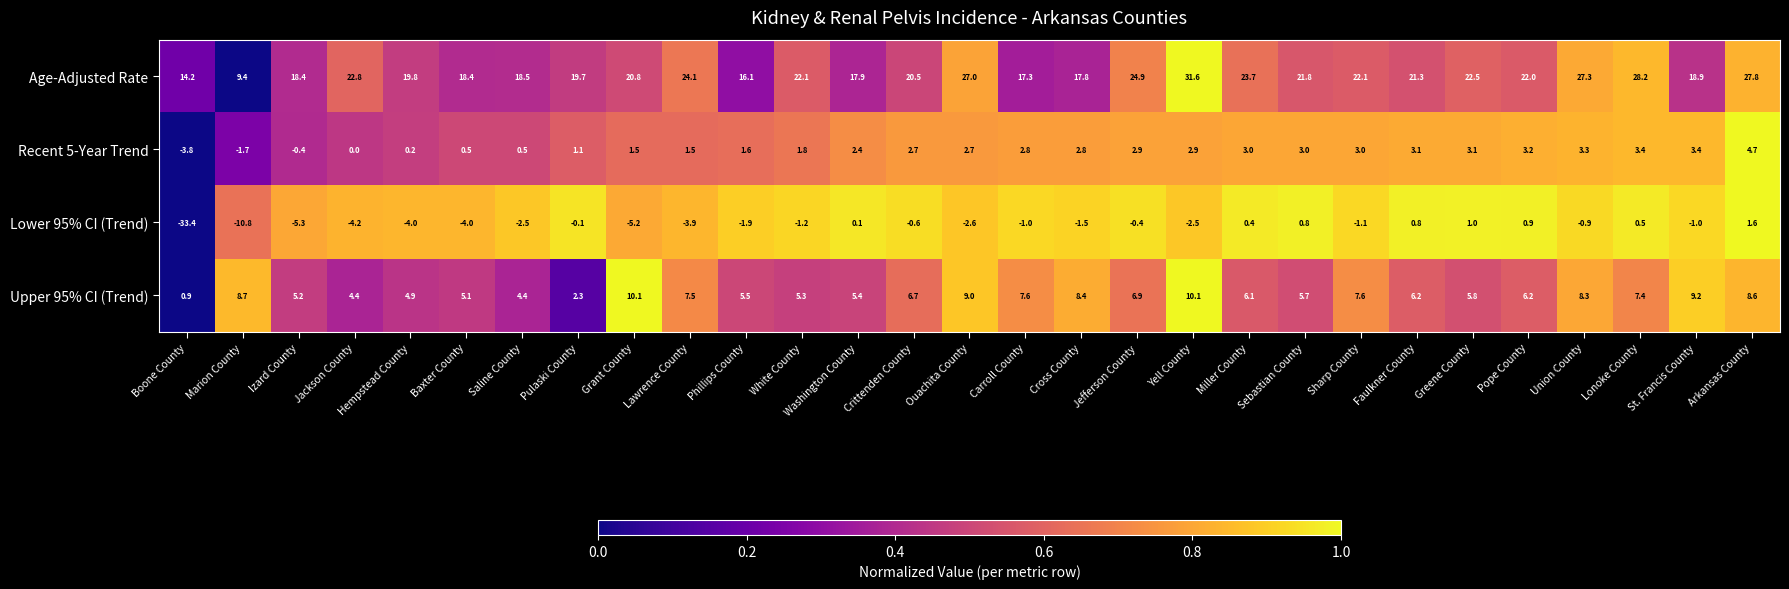

What is the sum of the Age-Adjusted Rate values at Miller County and Cross County?

41.5